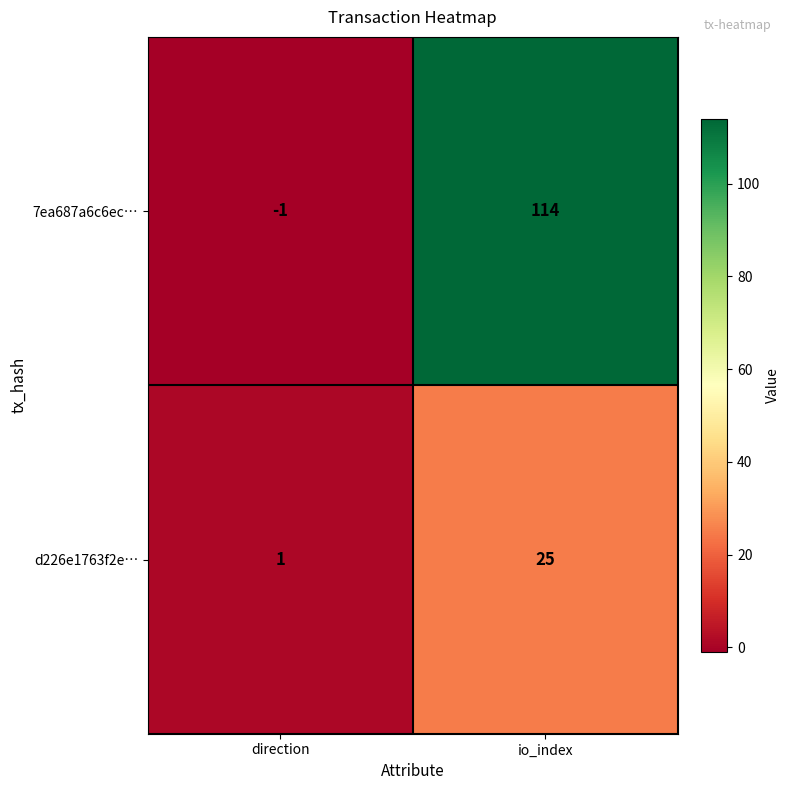

What is the difference between the maximum and minimum values in the 7ea687a6c6ec… series?

115